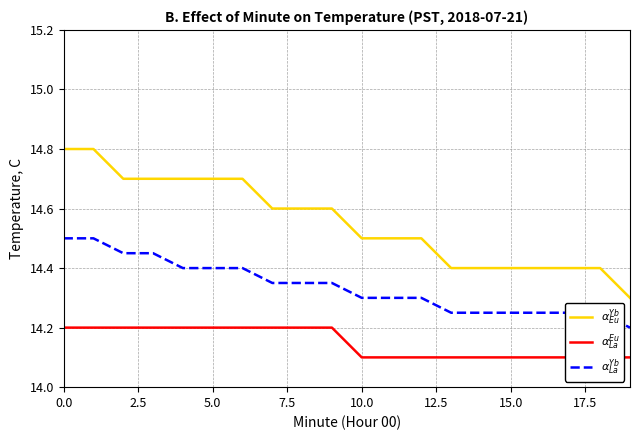

At 16, list the series in order from largest to smallest.

$\alpha_{Eu}^{Yb}$, $\alpha_{La}^{Yb}$, $\alpha_{La}^{Eu}$